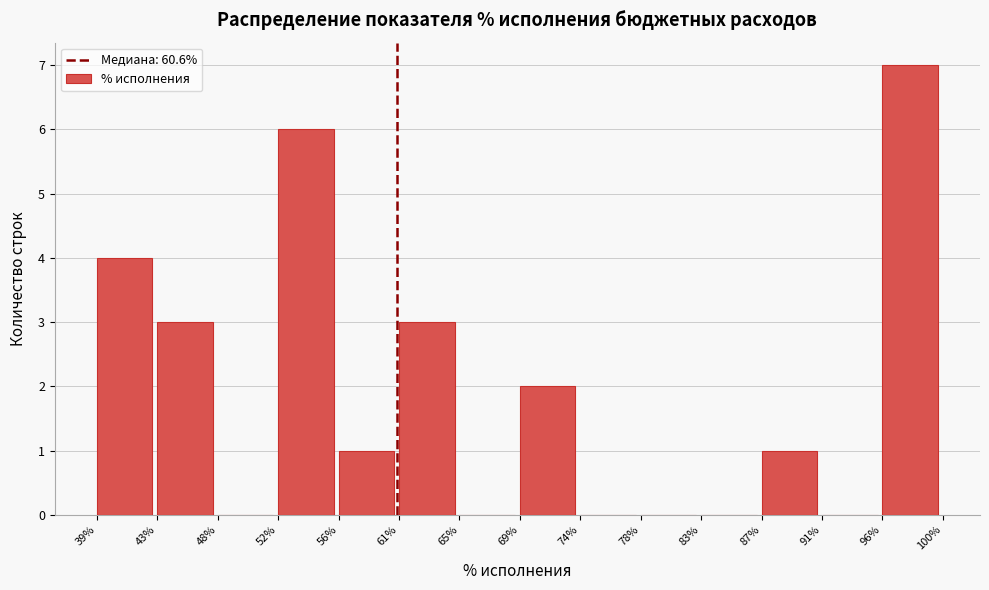

Reading left to right, transcribe this chart: for each bar, give the range it covers on the x-axis and its height. The values are not printed on the chart, so give them approximately, as read against the axis.

39% to 43%: 4
43% to 48%: 3
48% to 52%: 0
52% to 56%: 6
56% to 61%: 1
61% to 65%: 3
65% to 69%: 0
69% to 74%: 2
74% to 78%: 0
78% to 83%: 0
83% to 87%: 0
87% to 91%: 1
91% to 96%: 0
96% to 100%: 7